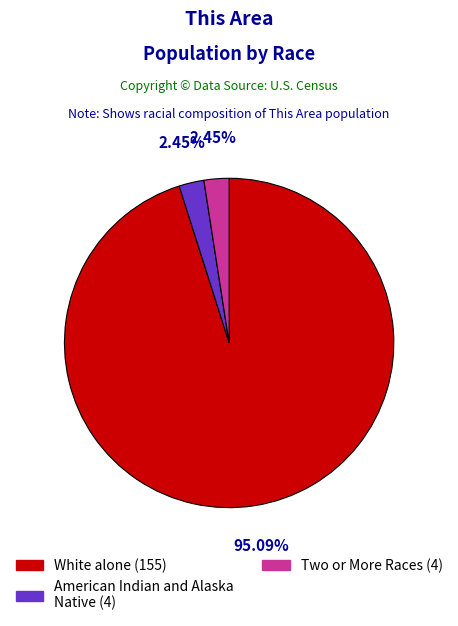

Is the sum of White alone (155) and Two or More Races (4) greater than half?

Yes